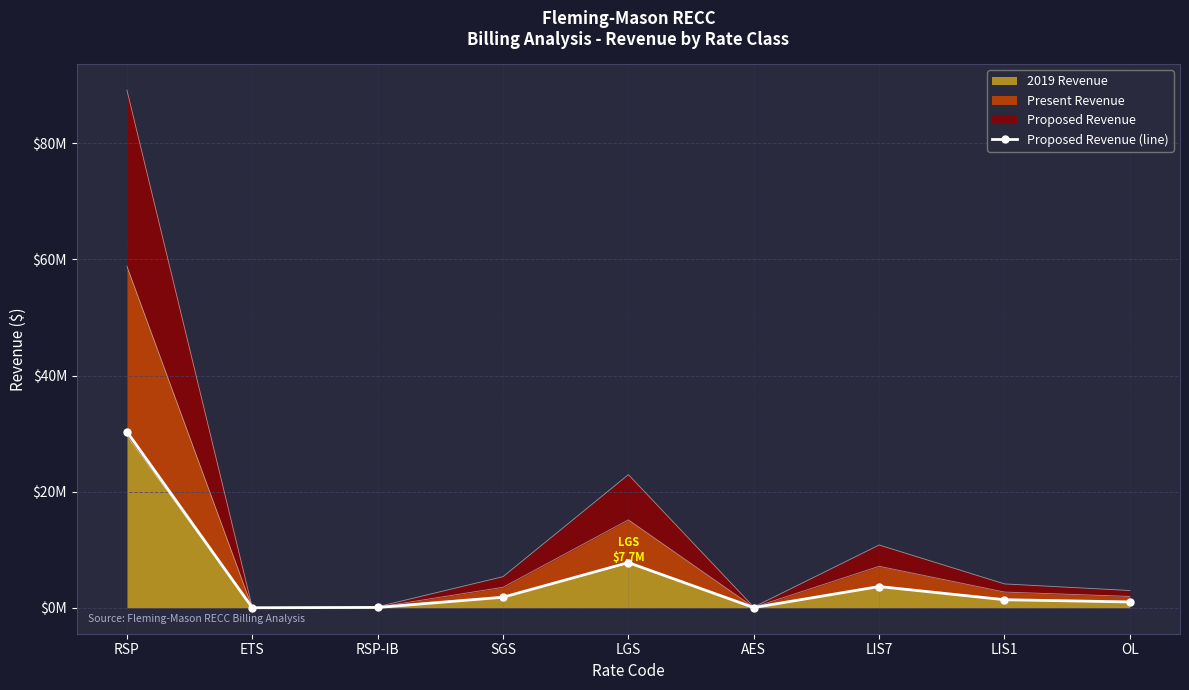

What is the greatest value displayed?

30.3